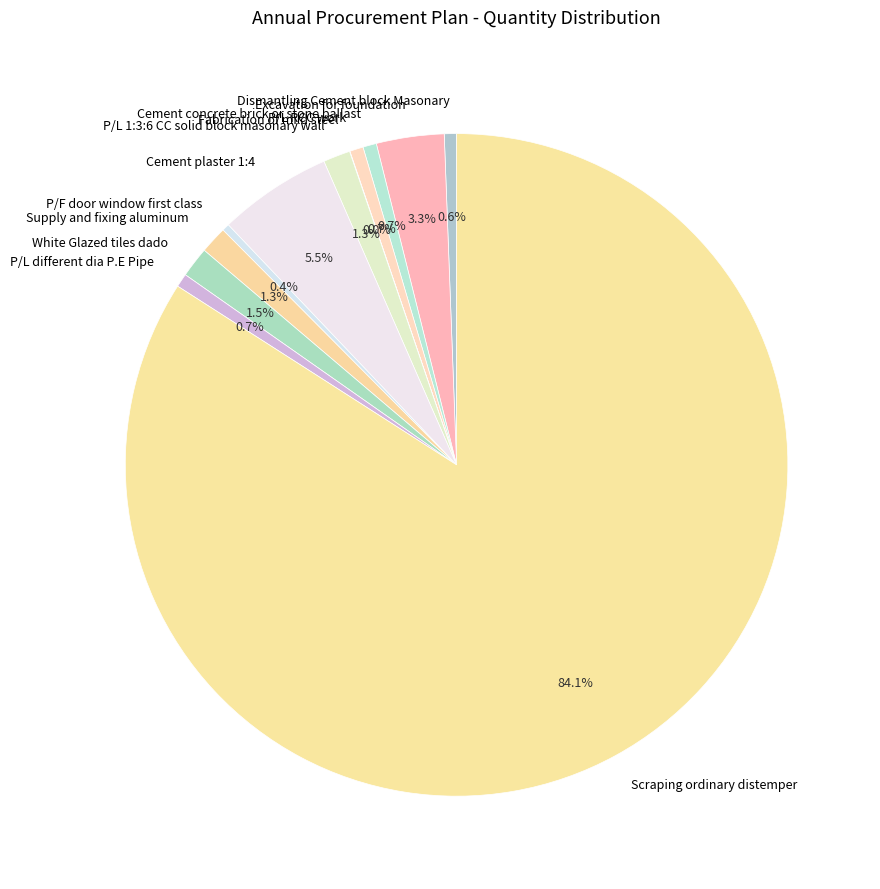

Does P/L RCC work account for over 50% of the chart?

No